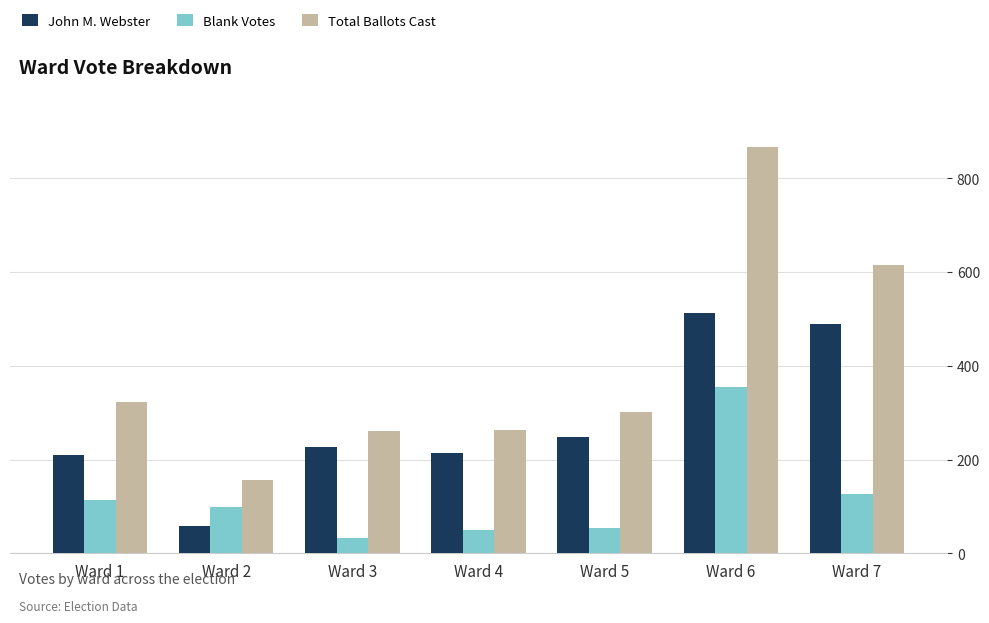

Where is John M. Webster nearest to the value 285?

Ward 5